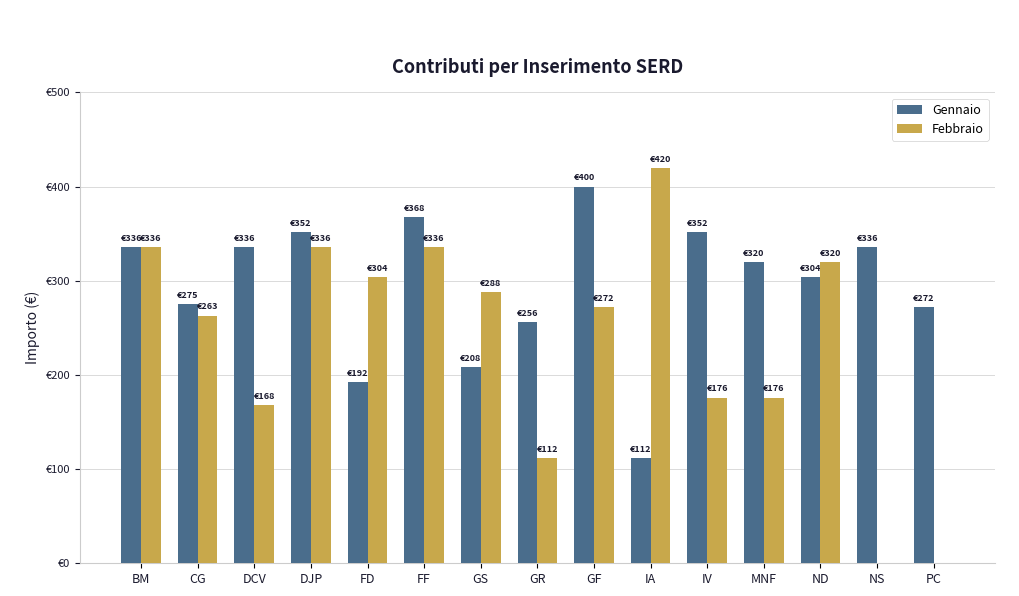

What are all the series names shown in the legend?

Gennaio, Febbraio